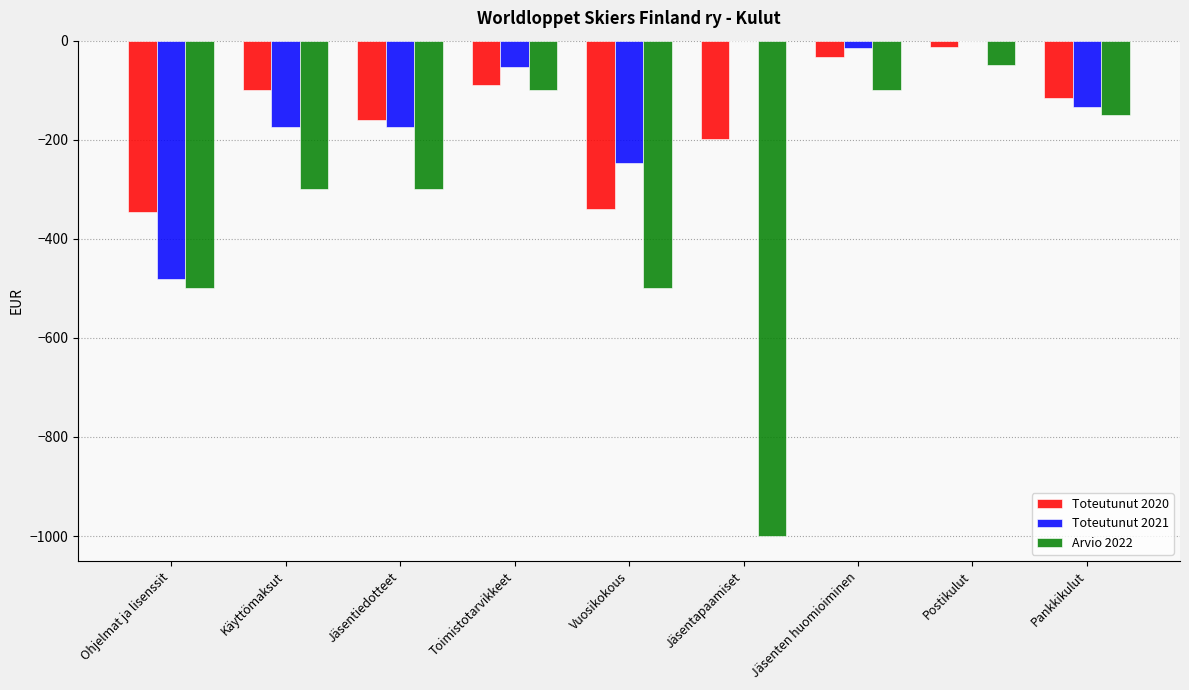

Is it true that Arvio 2022 equals -538.5 at Käyttömaksut?

False